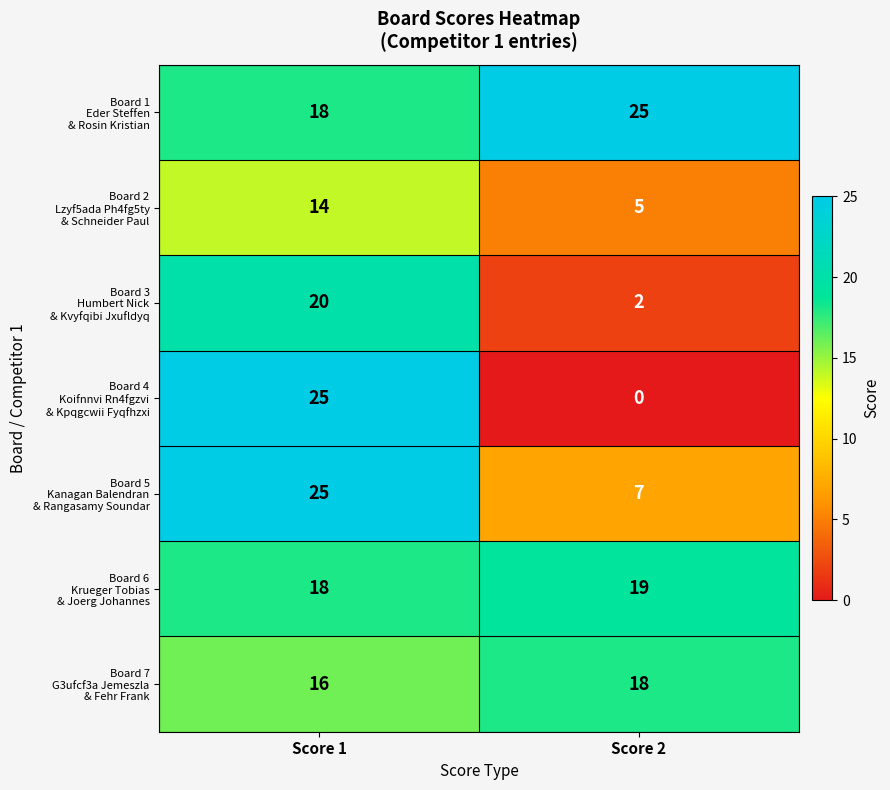

How many series are shown in this chart?

7